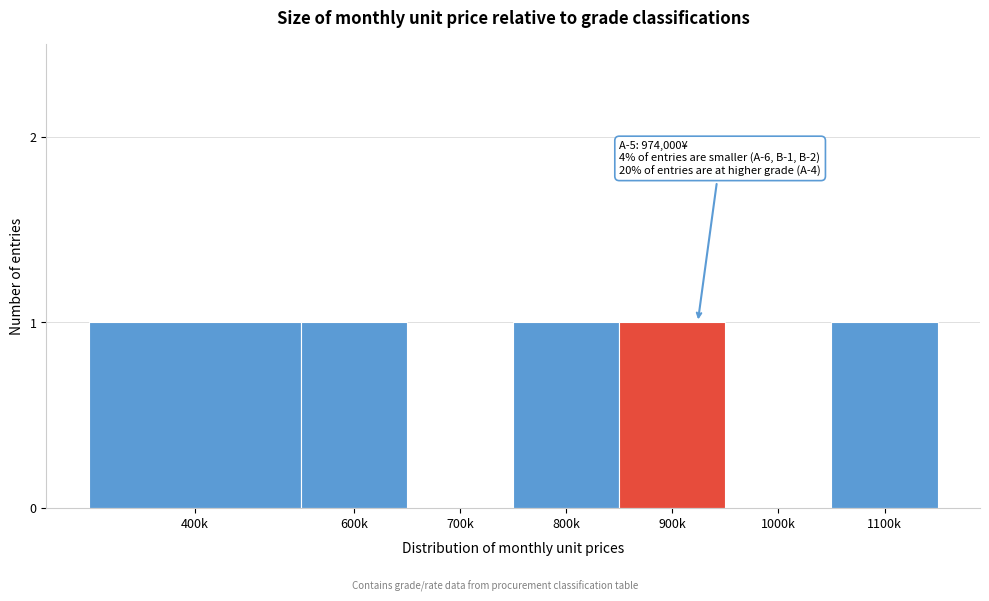

Reading left to right, list all the values displayed in this chart.

400k=1	600k=1	700k=0	800k=1	900k=1	1000k=0	1100k=1